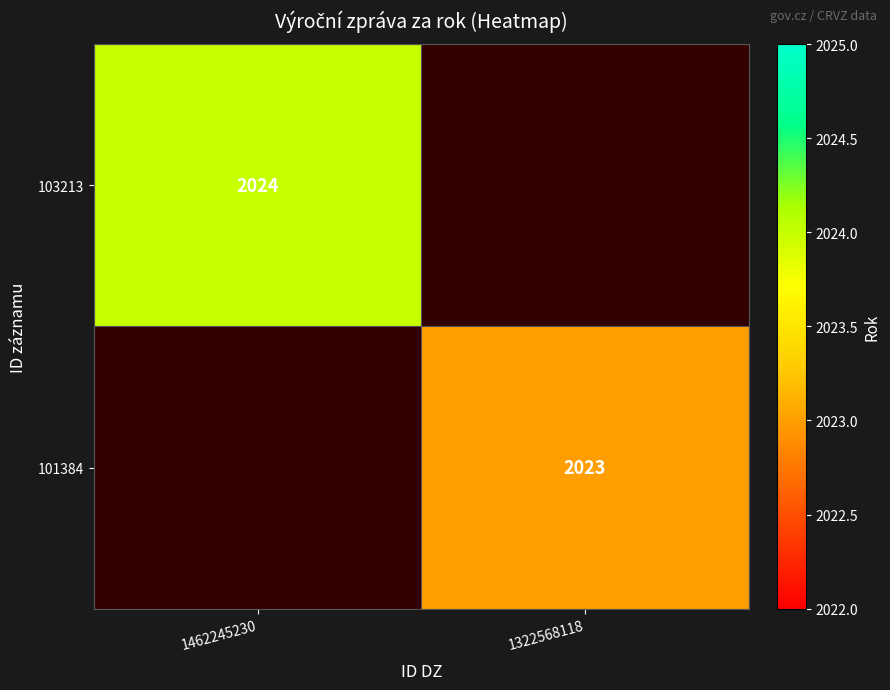

Is it true that 103213 equals 2024 at 1462245230?

True